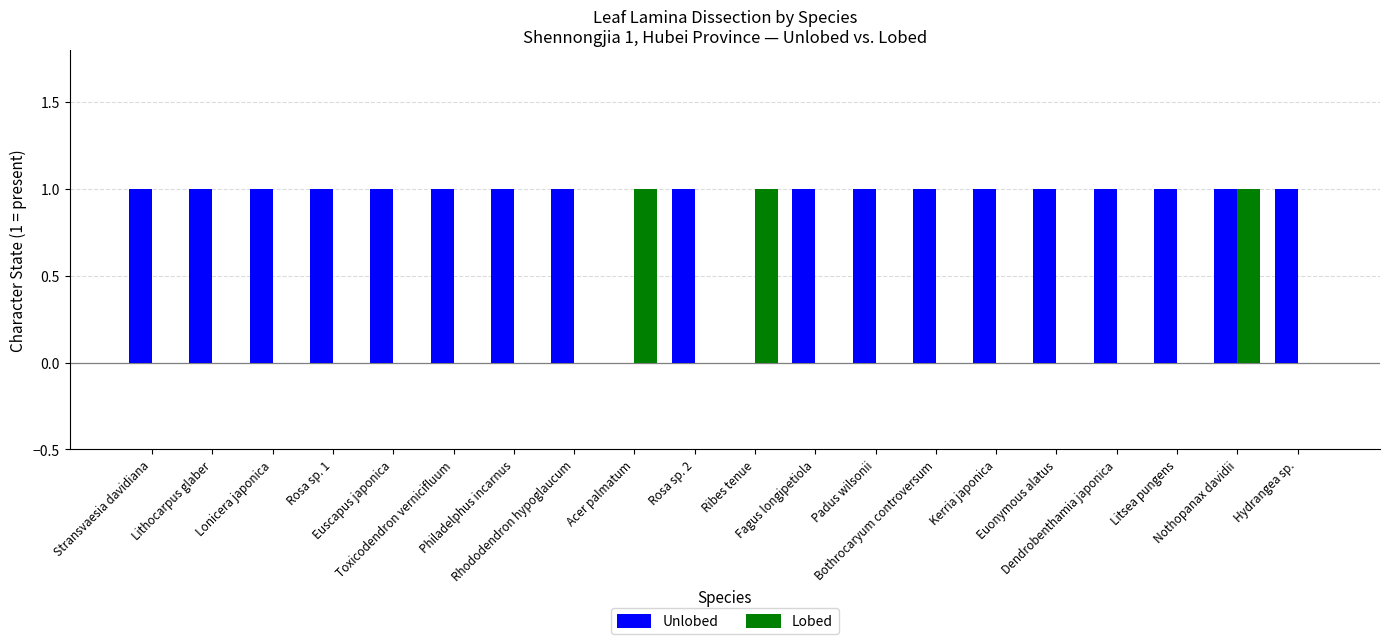

What is the sum of all Lobed values?

3